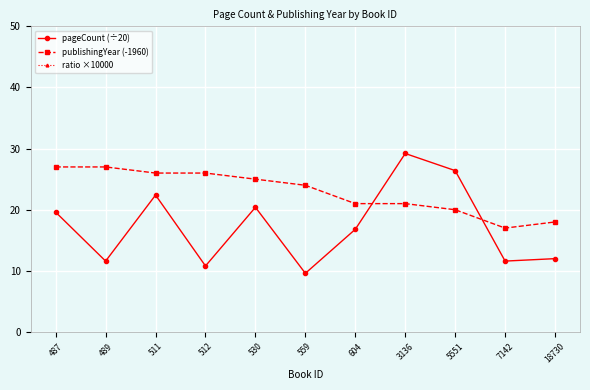

Where do pageCount (÷20) and publishingYear (-1960) first cross each other?

604 and 3136